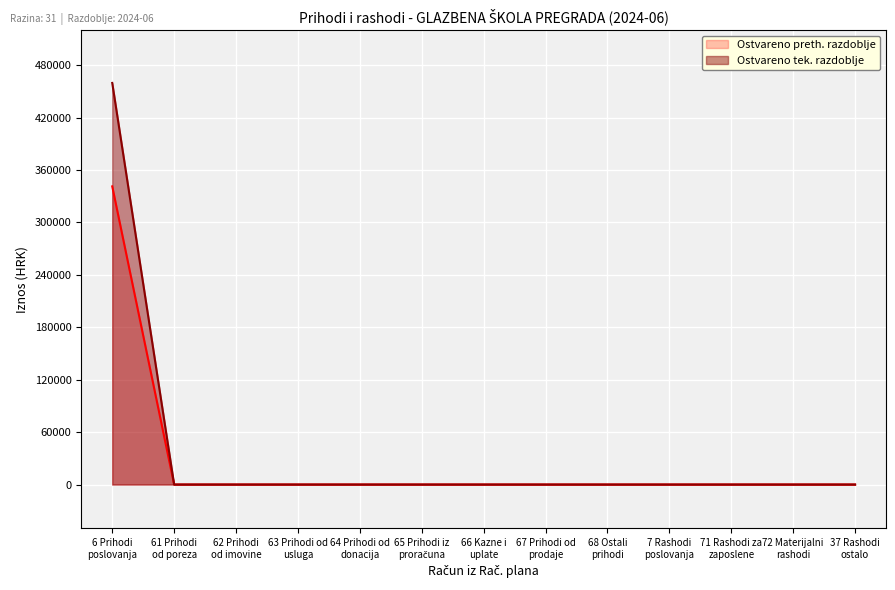

Count the number of data series in this chart.

2